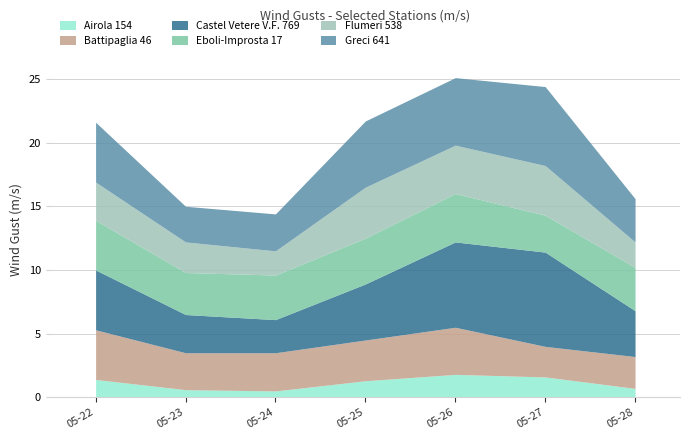

What is the average value of the Flumeri 538 series?

3.0